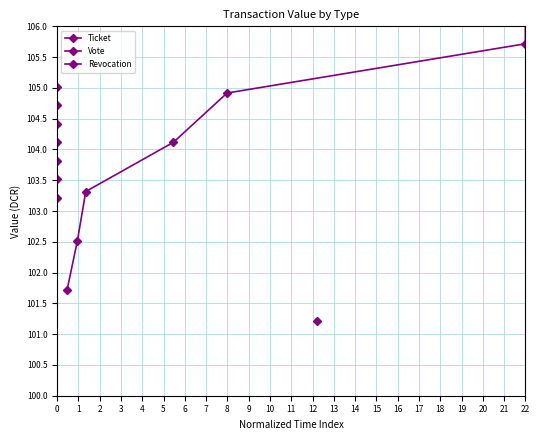

Count the number of categories in the chart.

7